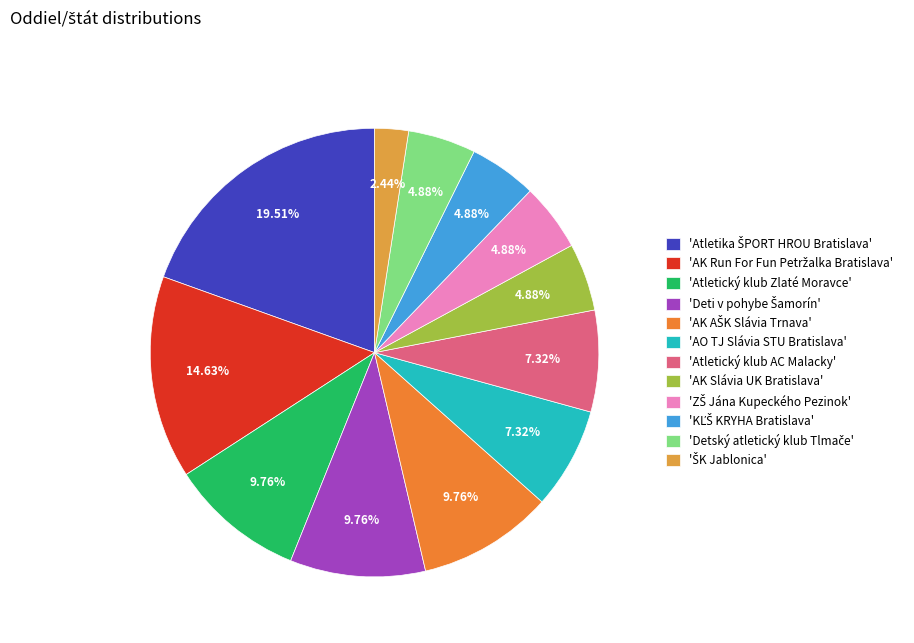

How many slices are in this pie chart?

12